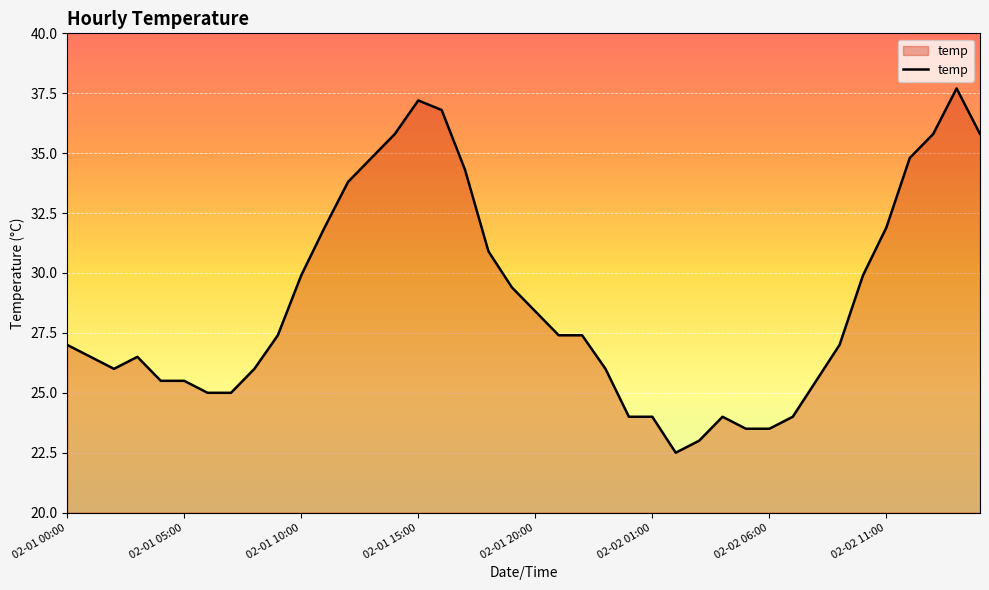

What is the minimum value shown in the chart?

22.5